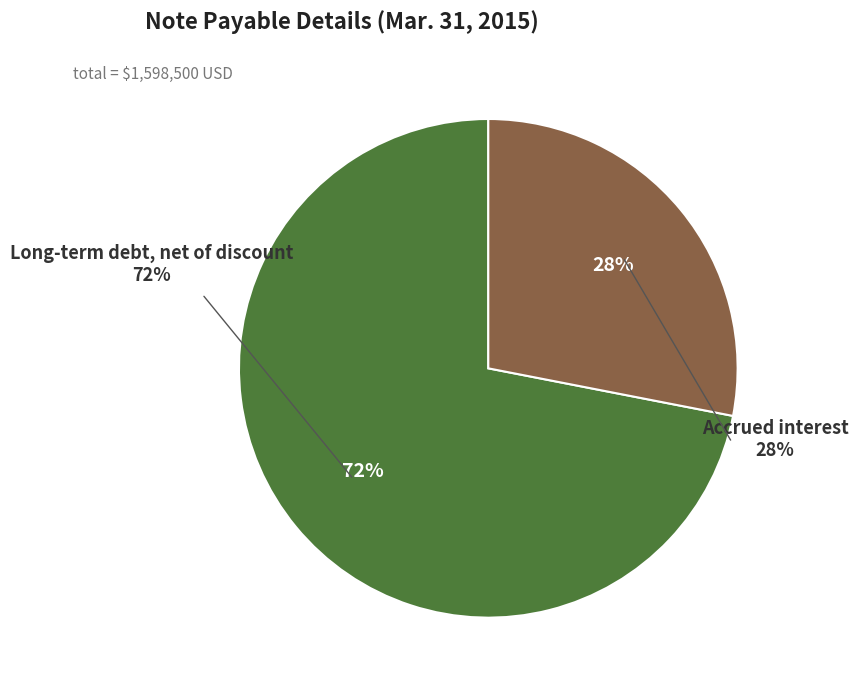

To the nearest percent, what percentage of the pie is Long-term debt, net of discount?

72%